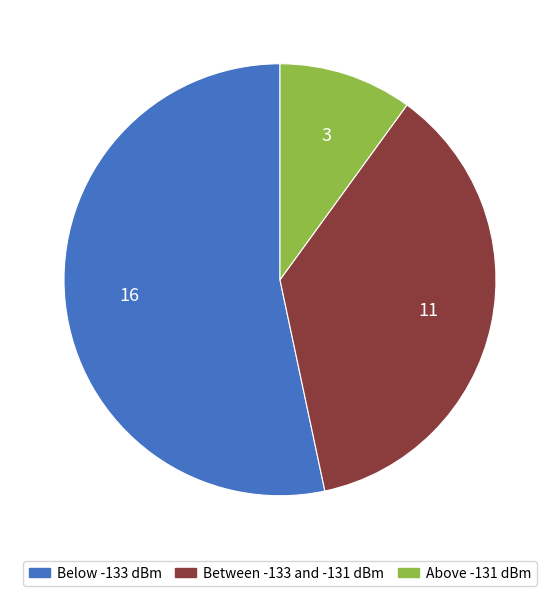

Is there any slice that represents more than half of the pie?

Yes